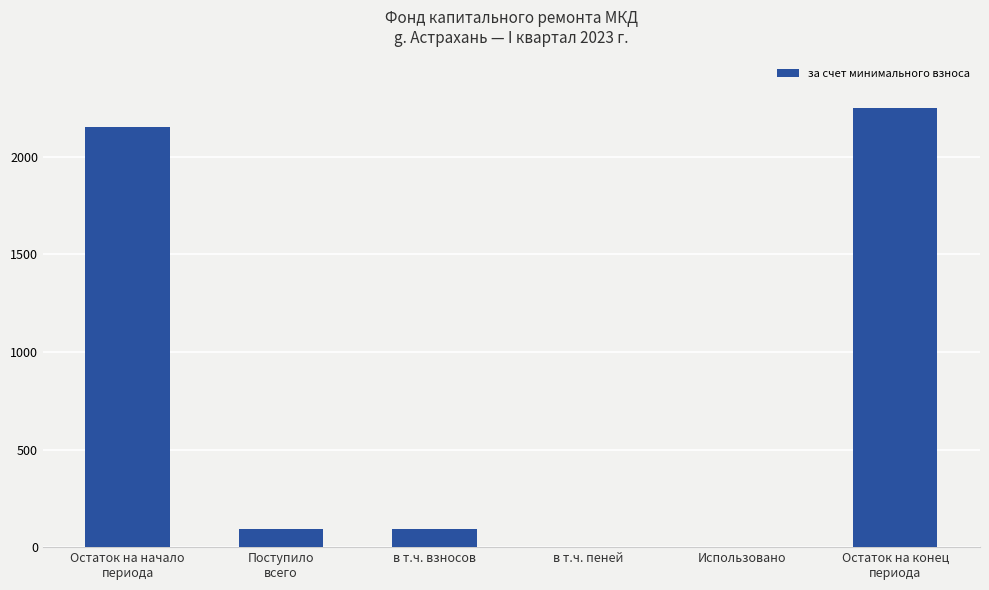

What is the approximate value at Поступило
всего?

92.3